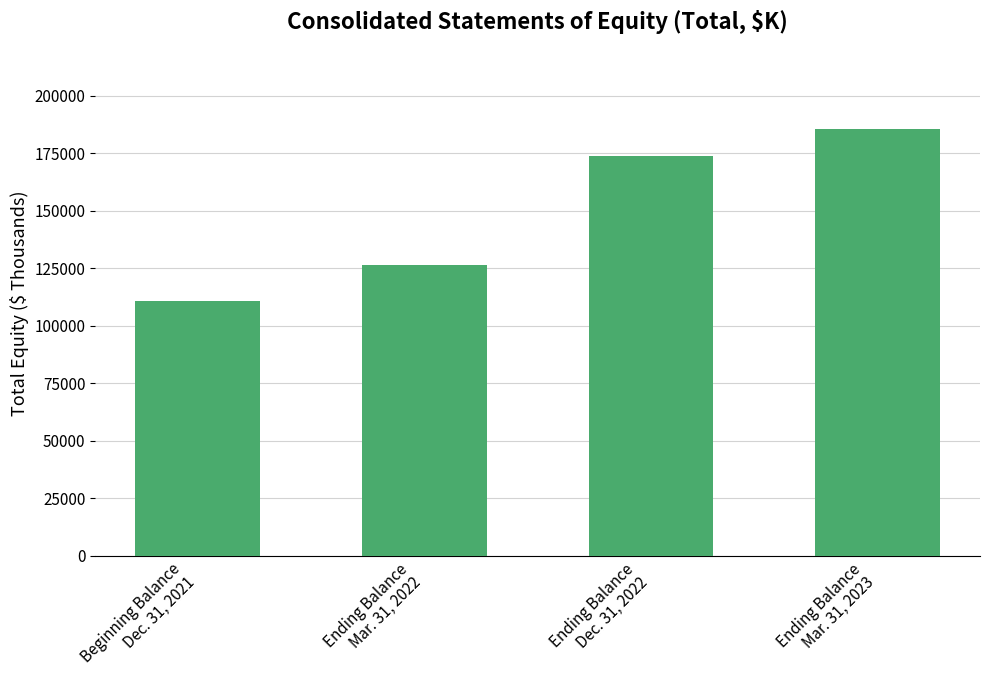

What is the smallest value displayed?

110789